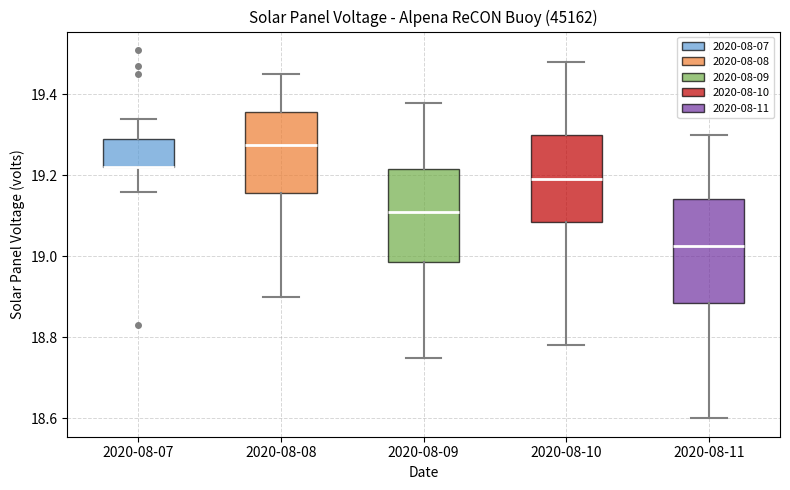

Reading left to right, transcribe this box plot: for each box, give where its median line is, the range the box spans, and where its two whiskers end, as read against the y-axis. The values are not printed on the chart, so give them approximately, as read against the axis.

2020-08-07: median 19.22 (drawn on the box's lower edge), box 19.22 to 19.30, whiskers 19.16 to 19.34
2020-08-08: median 19.28, box 19.16 to 19.36, whiskers 18.90 to 19.46
2020-08-09: median 19.12, box 18.98 to 19.22, whiskers 18.76 to 19.38
2020-08-10: median 19.20, box 19.08 to 19.30, whiskers 18.78 to 19.48
2020-08-11: median 19.02, box 18.88 to 19.14, whiskers 18.60 to 19.30